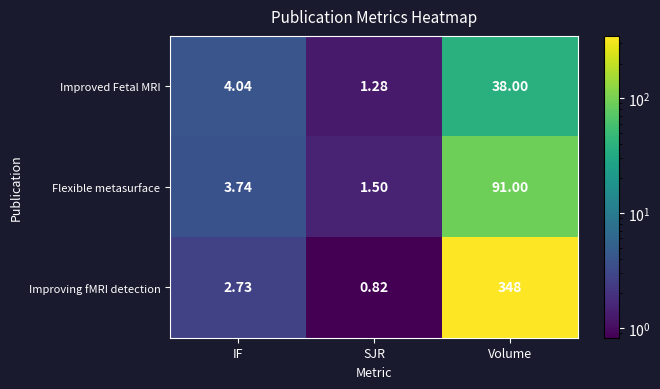

Which series has the widest spread of values?

Improving fMRI detection